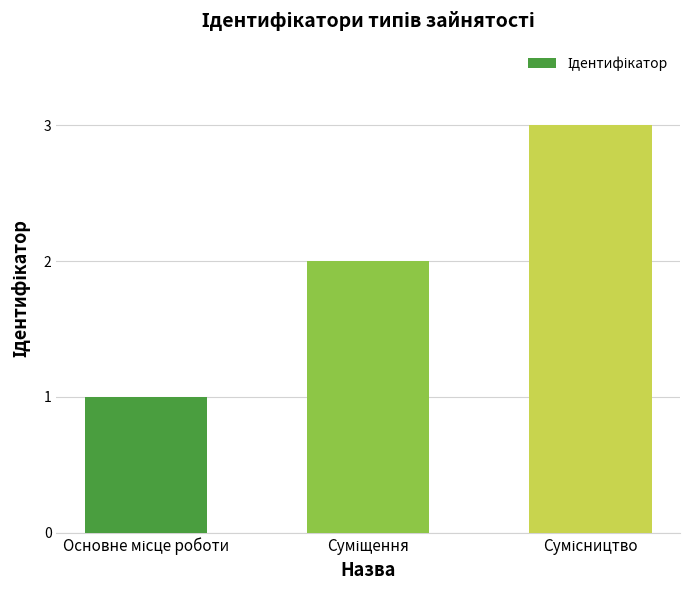

What is the sum of all values?

6